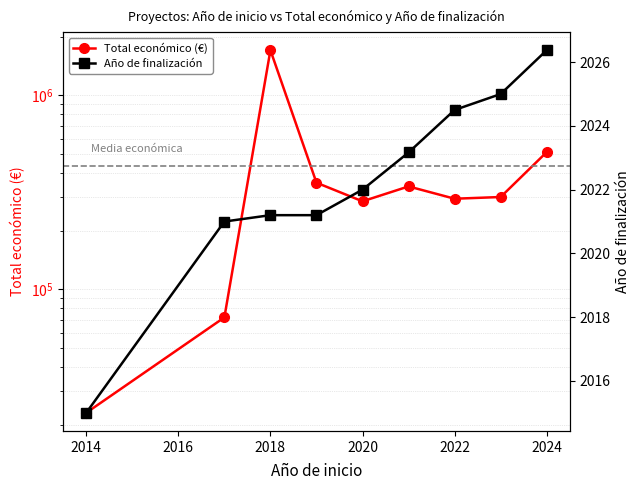

True or false: Total económico (€) and Año de finalización cross at least once.

False